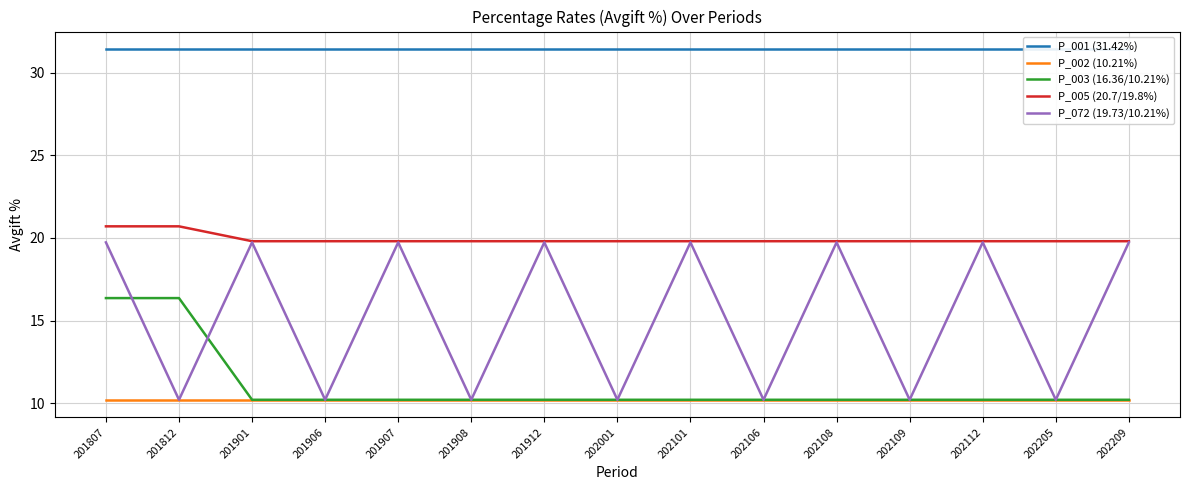

What are all the series names shown in the legend?

P_001 (31.42%), P_002 (10.21%), P_003 (16.36/10.21%), P_005 (20.7/19.8%), P_072 (19.73/10.21%)